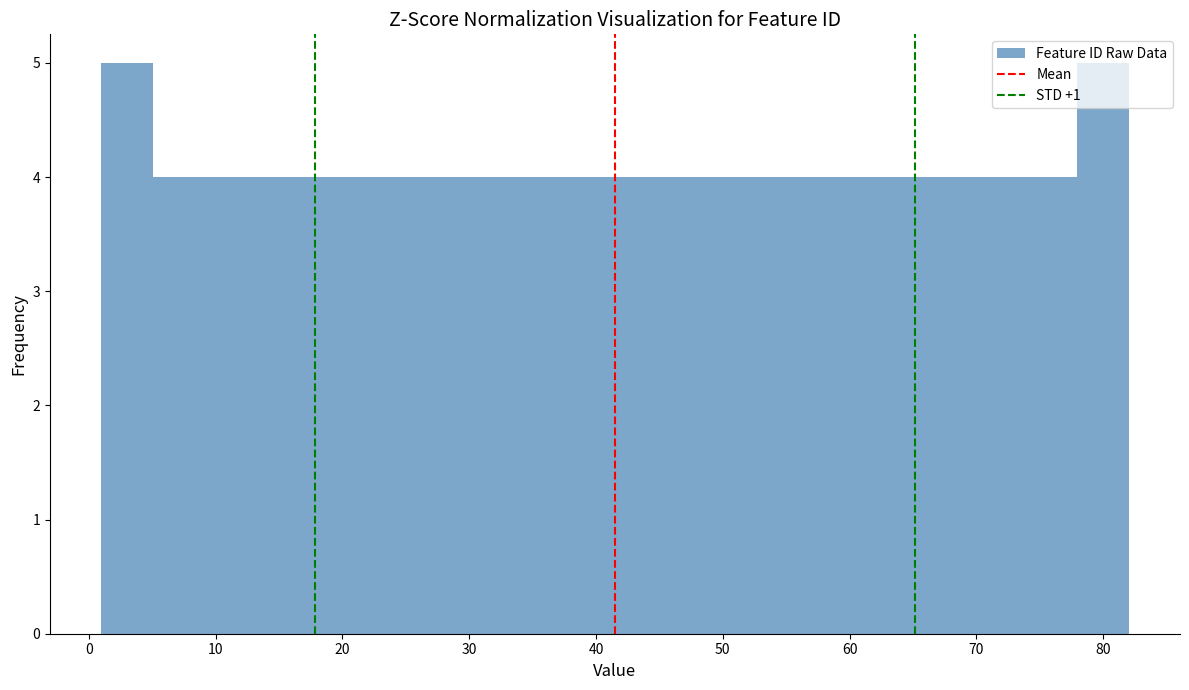

Reading left to right, transcribe this chart: for each bar, give the range it covers on the x-axis and its height. Neither the bar edges nor the heights are printed on the chart, so give them approximately, as read against the axes.

1 to 5: 5
5 to 9: 4
9 to 13: 4
13 to 17: 4
17 to 21: 4
21 to 25: 4
25 to 29: 4
29 to 33: 4
33 to 37: 4
37 to 42: 4
42 to 46: 4
46 to 50: 4
50 to 54: 4
54 to 58: 4
58 to 62: 4
62 to 66: 4
66 to 70: 4
70 to 74: 4
74 to 78: 4
78 to 82: 5